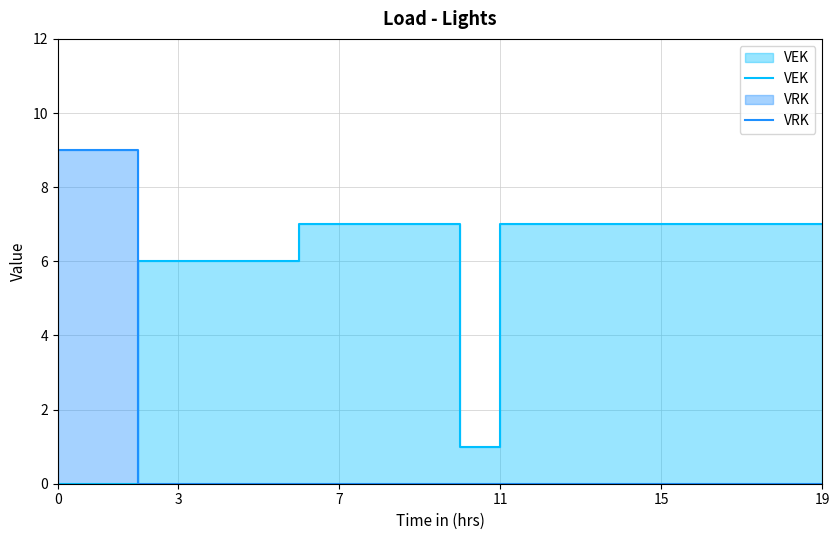

Rank the series at 13 from highest to lowest value.

VEK, VRK